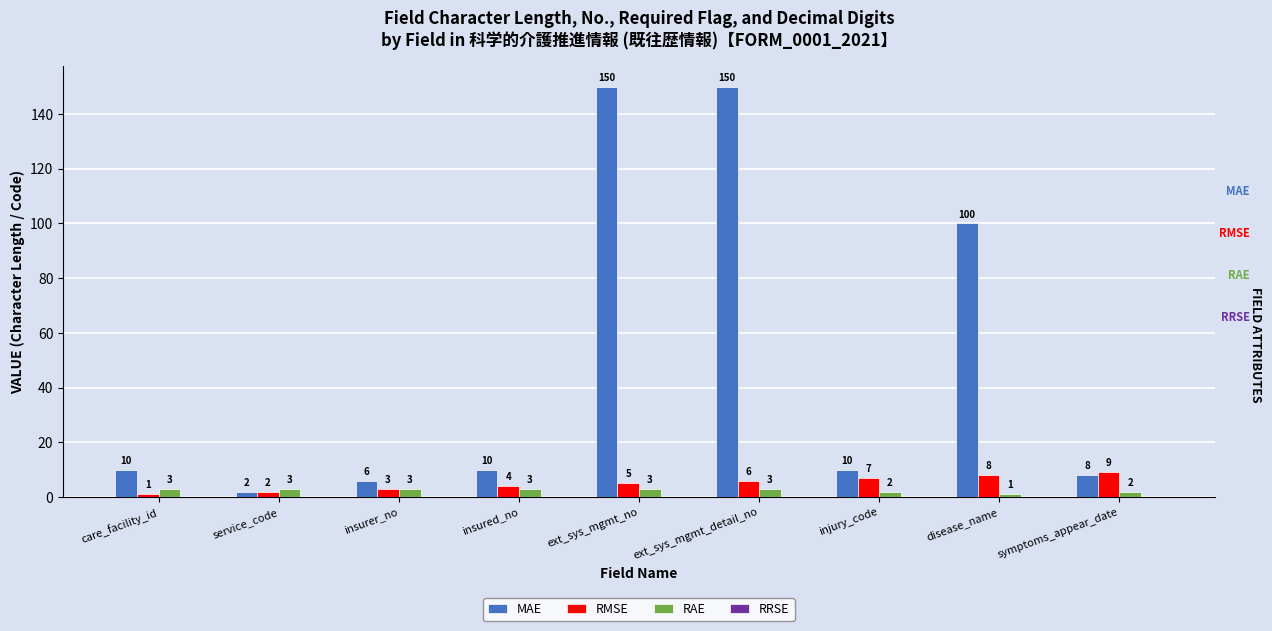

The value of RMSE at service_code is 2. True or false?

True